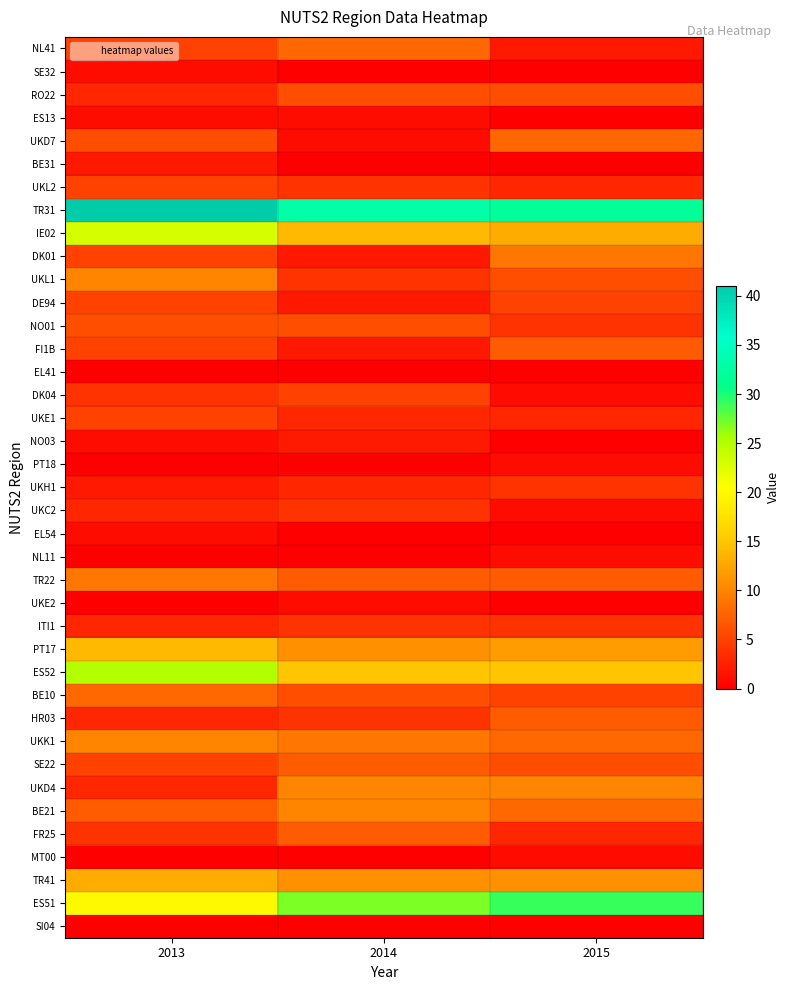

Which series has the largest total across all categories?

TR31